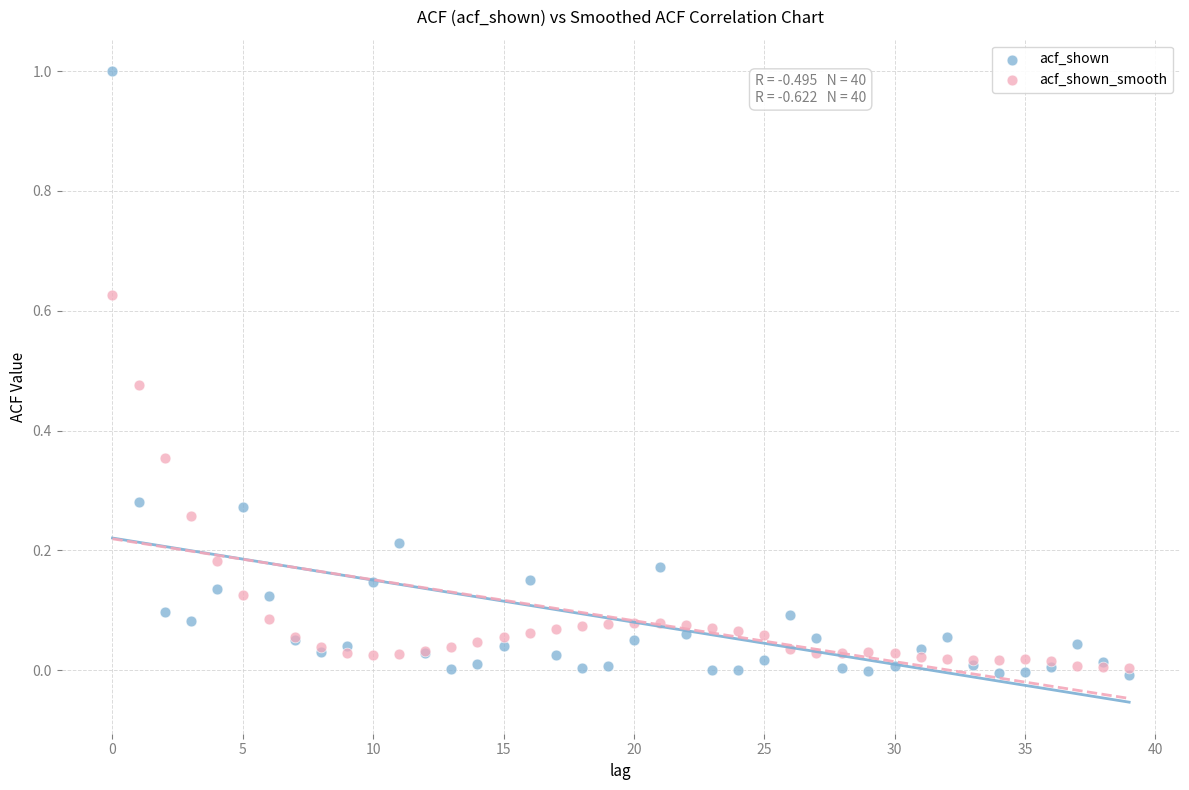

What are all the series names shown in the legend?

acf_shown, acf_shown_smooth